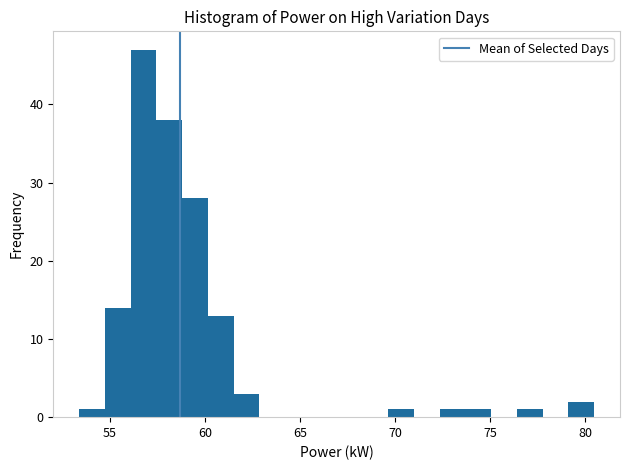

Read against the x-axis, roughly where is the centre of the tallest bar?

57.0